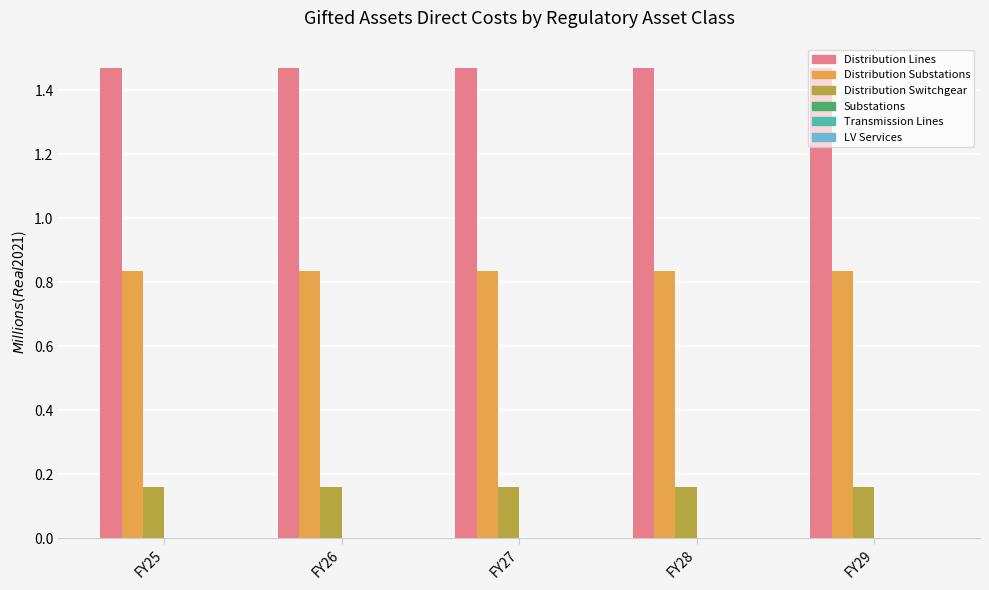

What is the difference between the highest and lowest values at FY26?

1.3